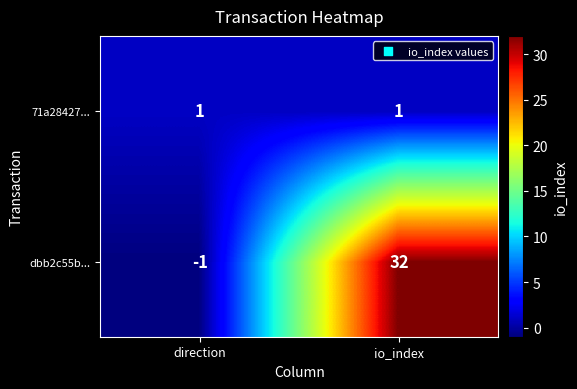

Is it true that dbb2c55b... equals -2 at direction?

False